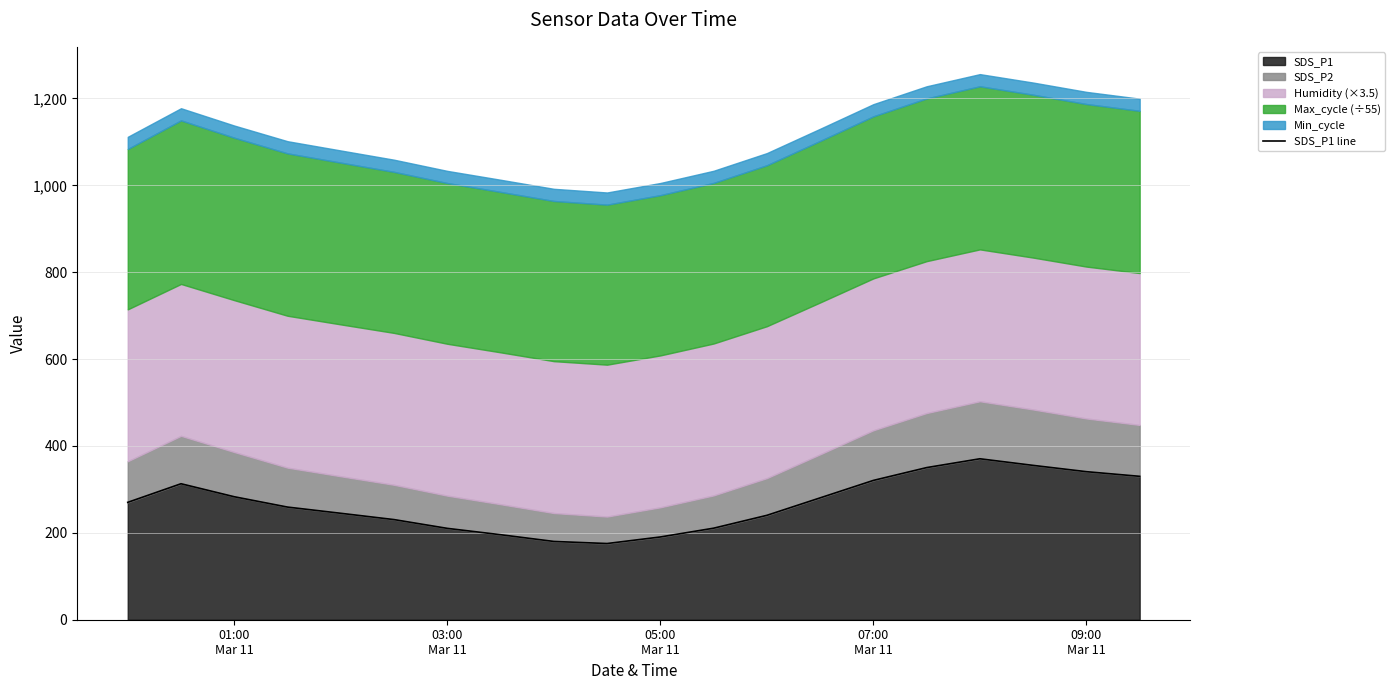

Reading right to left, what are all the values shown in this chart?

330.1	340.8	355.3	370.5	350.2	320.7	280.5	240.3	210.7	190.5	175.4	180.2	195.7	210.3	230.5	245.0	259.3	283.1	313.0	270.2